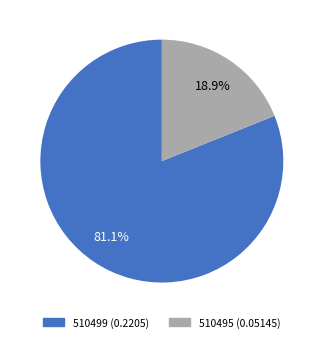

Which has a higher value, 510495 or 510499?

510499